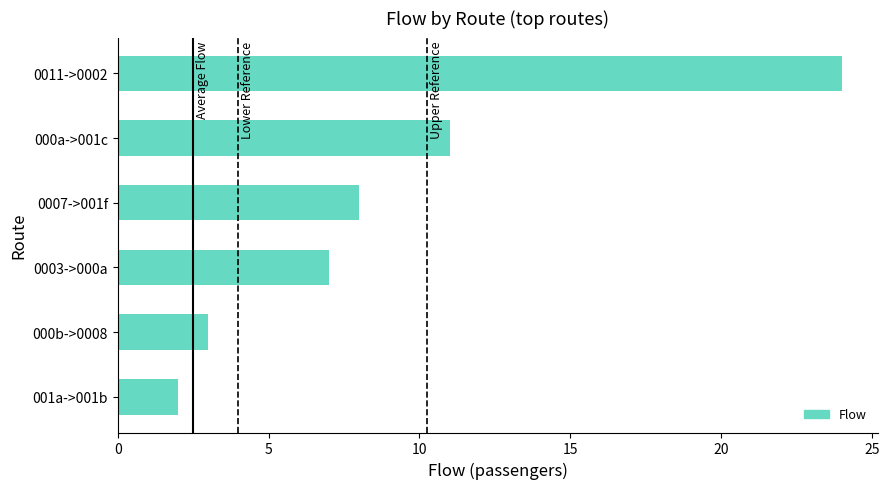

What is the ratio of the value at 000b->0008 to the value at 0003->000a?

0.4